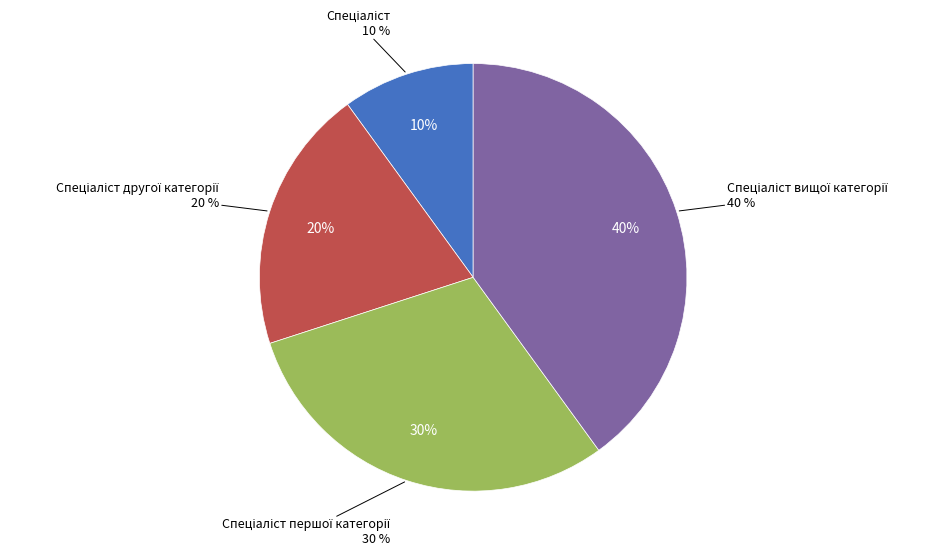

The Спеціаліст першої категорії slice represents 15% of the pie. True or false?

False